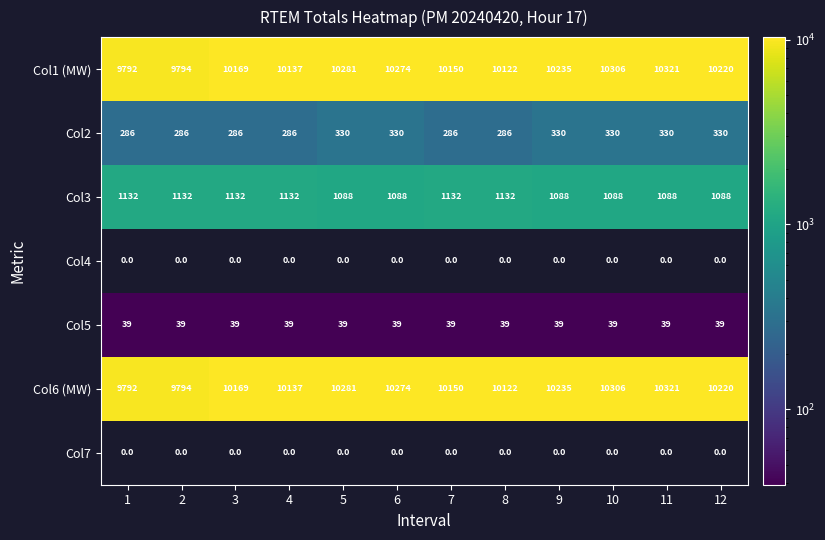

Between 8 and 12, which is larger?

12